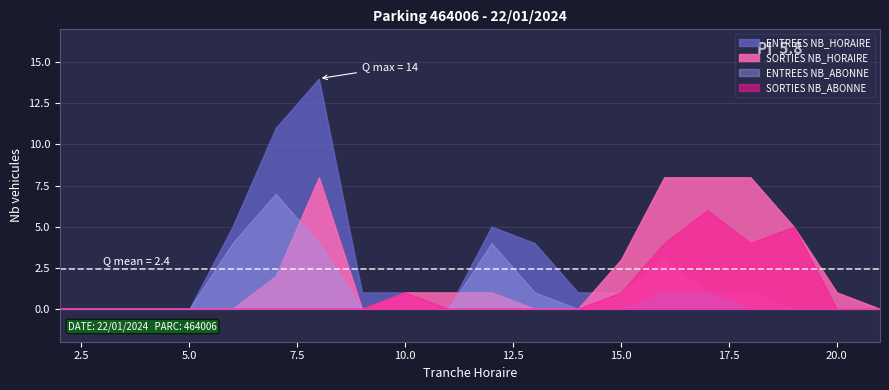

Count the number of categories in the chart.

20